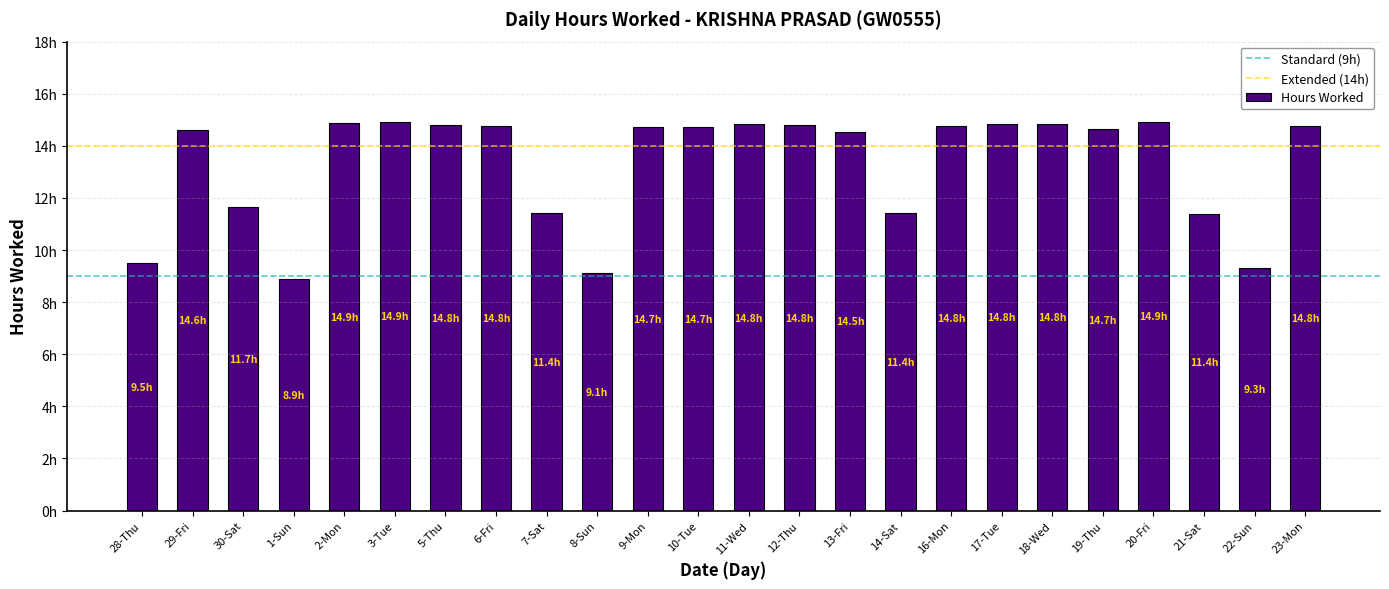

Does the chart contain any negative values?

No